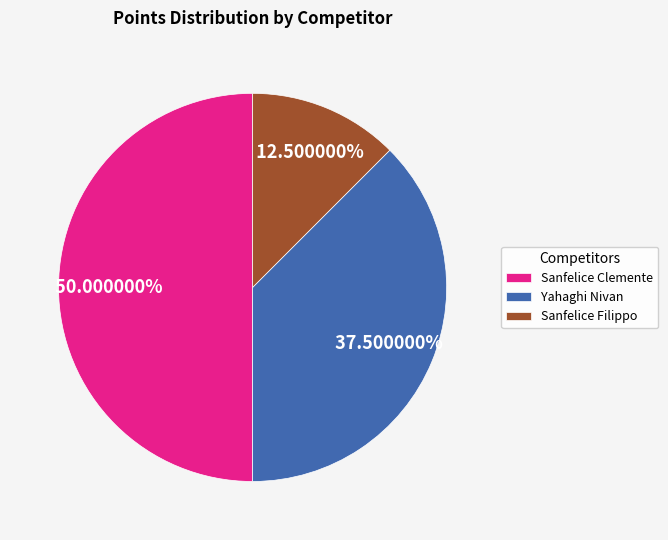

Which category has the biggest portion of the pie?

Sanfelice Clemente